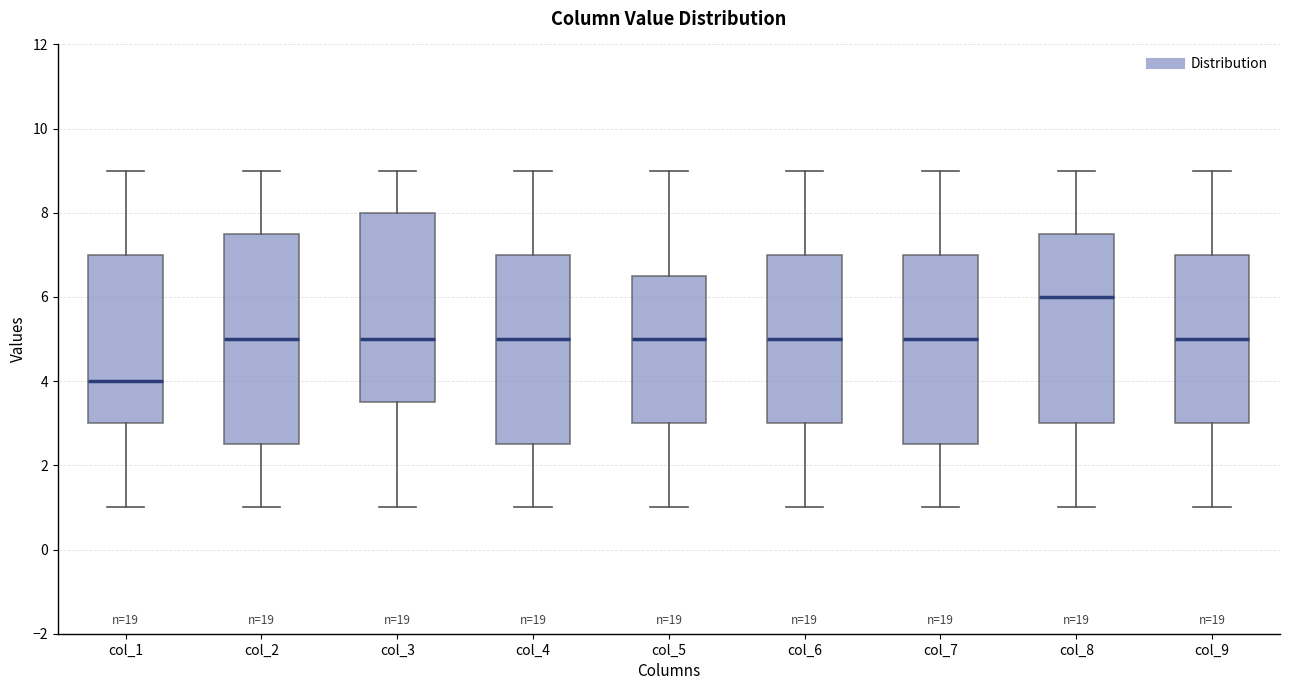

Where is the lower edge of the box for col_3 on the y-axis? The values are not printed on the chart, so give them approximately, as read against the axis.

3.6